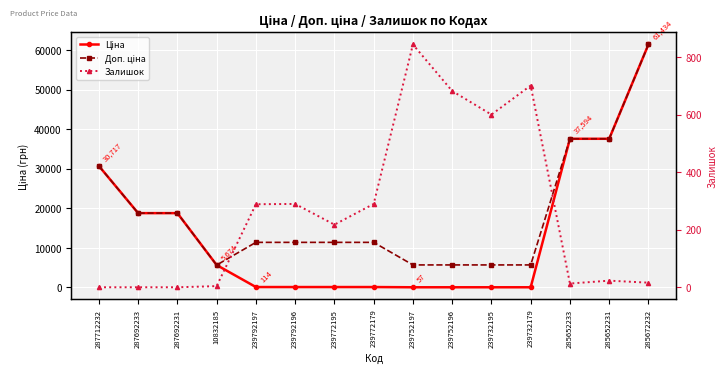

Which series changed the most between 287692233 and 239772195?

Ціна